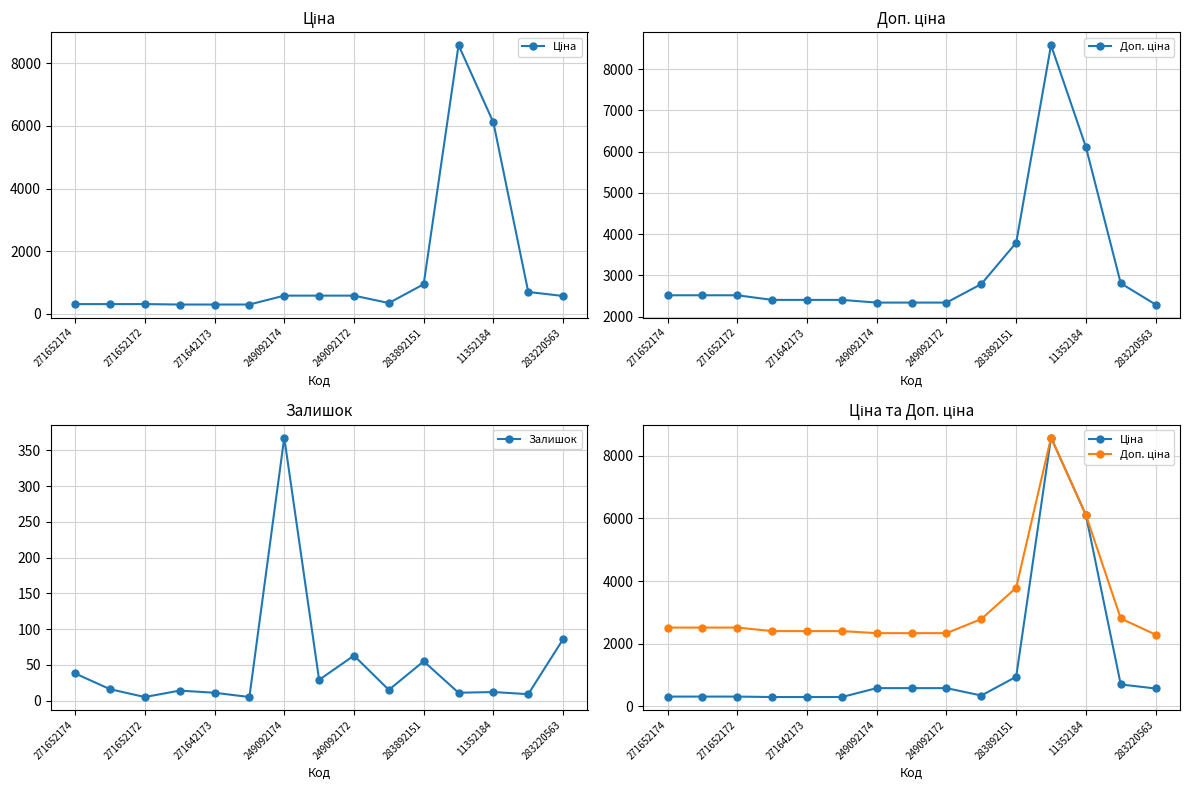

At which category is the sum across all series the highest?

11